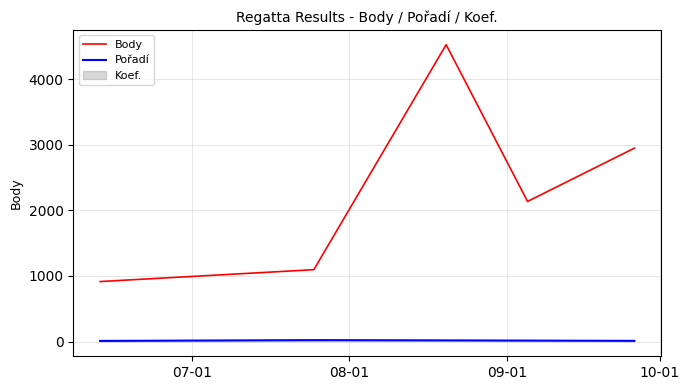

True or false: Body and Pořadí intersect in this chart.

False